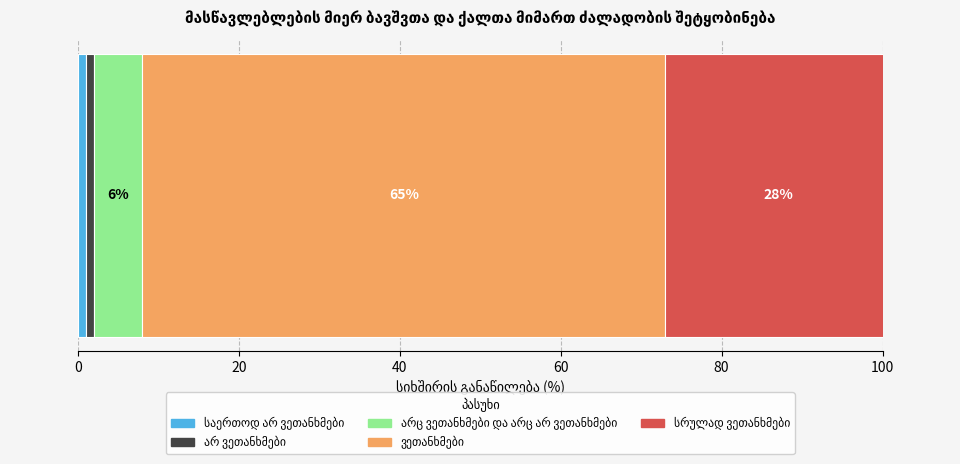

List the labels in order of value, smallest first.

საერთოდ არ ვეთანხმები, არ ვეთანხმები, არც ვეთანხმები და არც არ ვეთანხმები, სრულად ვეთანხმები, ვეთანხმები